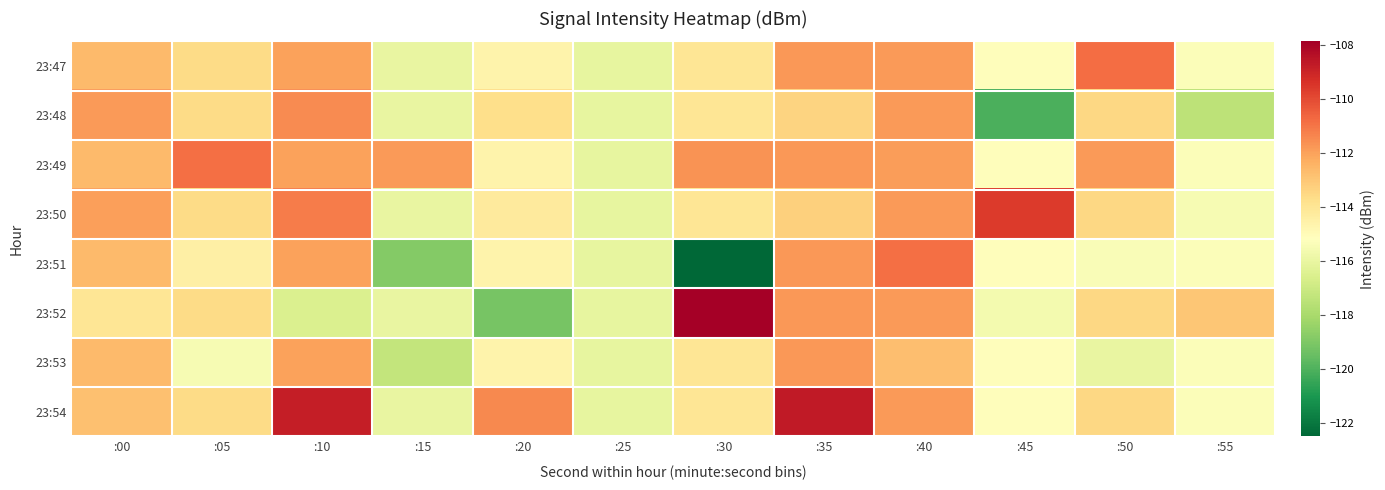

What is the difference between the highest and lowest values at :30?

14.7